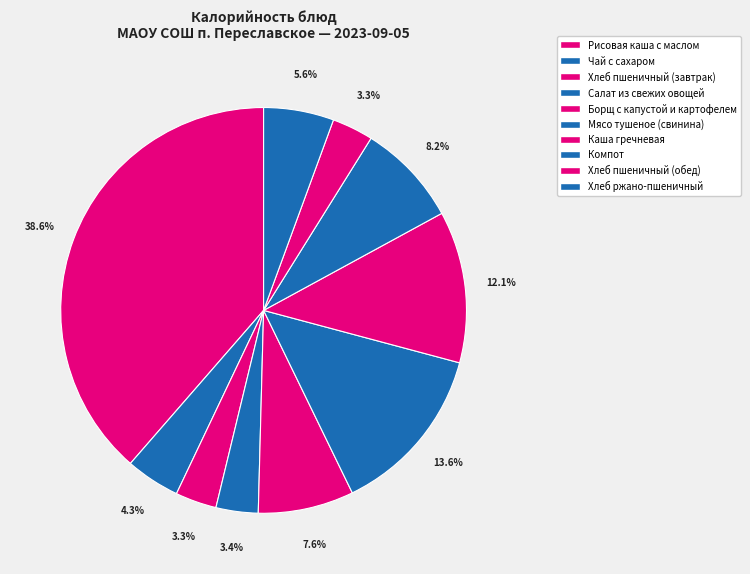

What is the smallest slice in the pie chart?

Хлеб пшеничный (завтрак)